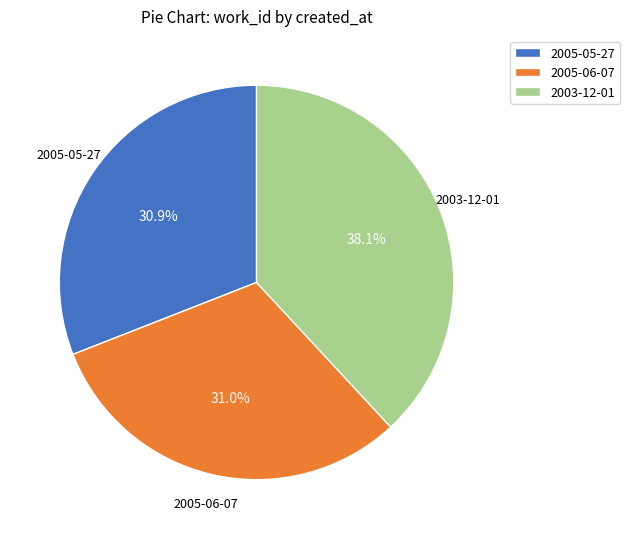

Approximately how many times larger is the value at 2003-12-01 compared to 2005-05-27?

1.2